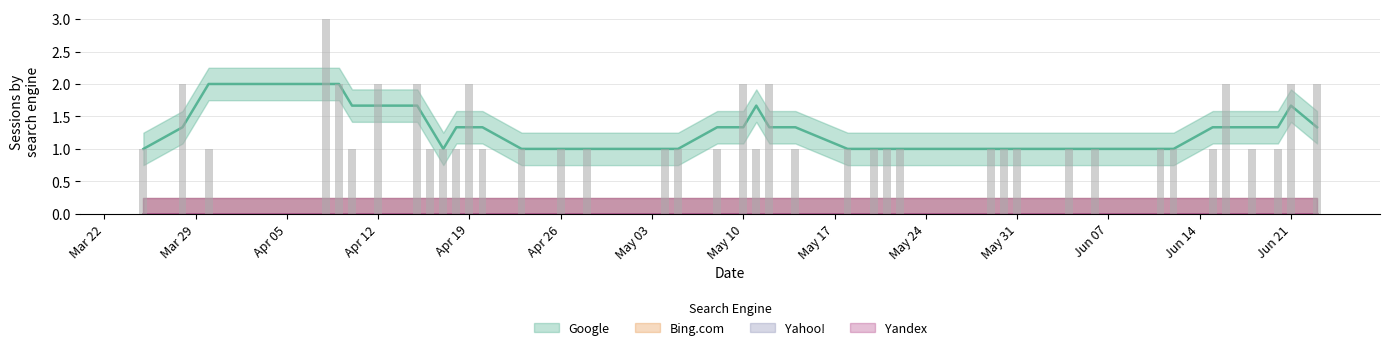

Reading left to right, transcribe all the data shown in this chart.

Google: 2021-06-23=2	2021-06-21=2	2021-06-20=1	2021-06-18=1	2021-06-16=2	2021-06-15=1	2021-06-12=1	2021-06-11=1	2021-06-06=1	2021-06-04=1	2021-05-31=1	2021-05-30=1	2021-05-29=1	2021-05-22=1	2021-05-21=1	2021-05-20=1	2021-05-18=1	2021-05-14=1	2021-05-12=2	2021-05-11=1	2021-05-10=2	2021-05-08=1	2021-05-05=1	2021-05-04=1	2021-04-28=1	2021-04-26=1	2021-04-23=1	2021-04-20=1	2021-04-19=2	2021-04-18=1	2021-04-17=1	2021-04-16=1	2021-04-15=2	2021-04-12=2	2021-04-10=1	2021-04-09=2	2021-04-08=3	2021-03-30=1	2021-03-28=2	2021-03-25=1
Bing.com: 2021-06-23=0	2021-06-21=0	2021-06-20=0	2021-06-18=0	2021-06-16=0	2021-06-15=0	2021-06-12=0	2021-06-11=0	2021-06-06=0	2021-06-04=0	2021-05-31=0	2021-05-30=0	2021-05-29=0	2021-05-22=0	2021-05-21=0	2021-05-20=0	2021-05-18=0	2021-05-14=0	2021-05-12=0	2021-05-11=0	2021-05-10=0	2021-05-08=0	2021-05-05=0	2021-05-04=0	2021-04-28=0	2021-04-26=0	2021-04-23=0	2021-04-20=0	2021-04-19=0	2021-04-18=0	2021-04-17=0	2021-04-16=0	2021-04-15=0	2021-04-12=0	2021-04-10=0	2021-04-09=0	2021-04-08=0	2021-03-30=0	2021-03-28=0	2021-03-25=0
Yahoo!: 2021-06-23=0	2021-06-21=0	2021-06-20=0	2021-06-18=0	2021-06-16=0	2021-06-15=0	2021-06-12=0	2021-06-11=0	2021-06-06=0	2021-06-04=0	2021-05-31=0	2021-05-30=0	2021-05-29=0	2021-05-22=0	2021-05-21=0	2021-05-20=0	2021-05-18=0	2021-05-14=0	2021-05-12=0	2021-05-11=0	2021-05-10=0	2021-05-08=0	2021-05-05=0	2021-05-04=0	2021-04-28=0	2021-04-26=0	2021-04-23=0	2021-04-20=0	2021-04-19=0	2021-04-18=0	2021-04-17=0	2021-04-16=0	2021-04-15=0	2021-04-12=0	2021-04-10=0	2021-04-09=0	2021-04-08=0	2021-03-30=0	2021-03-28=0	2021-03-25=0
Yandex: 2021-06-23=0	2021-06-21=0	2021-06-20=0	2021-06-18=0	2021-06-16=0	2021-06-15=0	2021-06-12=0	2021-06-11=0	2021-06-06=0	2021-06-04=0	2021-05-31=0	2021-05-30=0	2021-05-29=0	2021-05-22=0	2021-05-21=0	2021-05-20=0	2021-05-18=0	2021-05-14=0	2021-05-12=0	2021-05-11=0	2021-05-10=0	2021-05-08=0	2021-05-05=0	2021-05-04=0	2021-04-28=0	2021-04-26=0	2021-04-23=0	2021-04-20=0	2021-04-19=0	2021-04-18=0	2021-04-17=0	2021-04-16=0	2021-04-15=0	2021-04-12=0	2021-04-10=0	2021-04-09=0	2021-04-08=0	2021-03-30=0	2021-03-28=0	2021-03-25=0